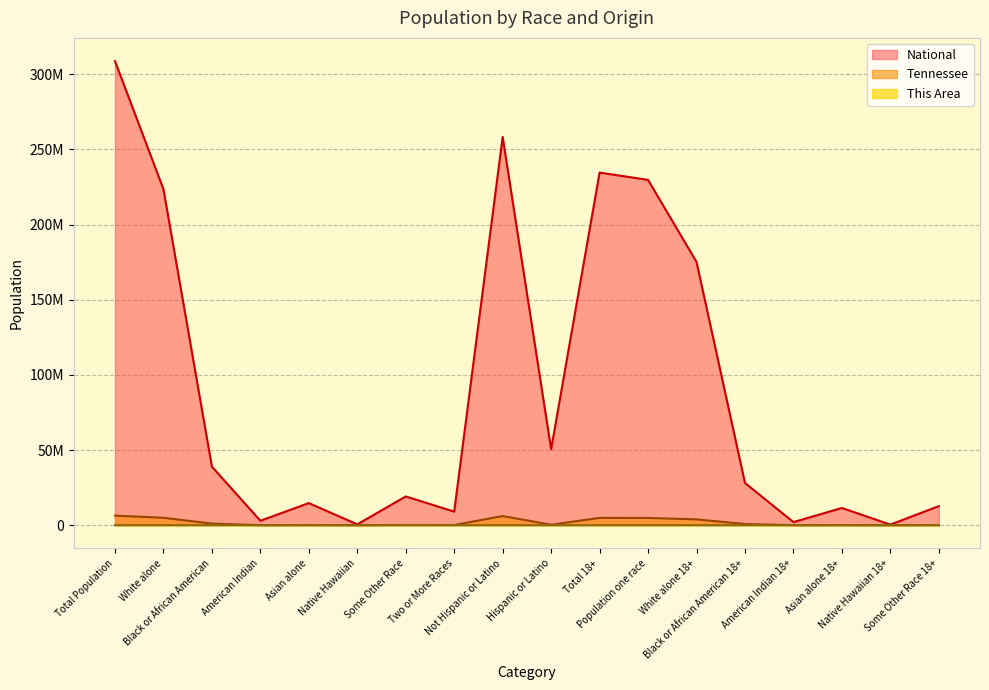

Reading left to right, what are all the values shown in this chart?

This Area: Total Population=2267.0	White alone=2009.0	Black or African American=224.0	American Indian=3.0	Asian alone=1.0	Native Hawaiian=1.0	Some Other Race=6.0	Two or More Races=23.0	Not Hispanic or Latino=2255.0	Hispanic or Latino=12.0	Total 18+=1750.0	Population one race=1733.0	White alone 18+=1574.0	Black or African American 18+=149.0	American Indian 18+=3.0	Asian alone 18+=1.0	Native Hawaiian 18+=1.0	Some Other Race 18+=5.0
Tennessee: Total Population=6346105.0	White alone=4921948.0	Black or African American=1057315.0	American Indian=19994.0	Asian alone=91242.0	Native Hawaiian=3642.0	Some Other Race=141955.0	Two or More Races=110009.0	Not Hispanic or Latino=6056046.0	Hispanic or Latino=290059.0	Total 18+=4850104.0	Population one race=4796259.0	White alone 18+=3864797.0	Black or African American 18+=755492.0	American Indian 18+=15355.0	Asian alone 18+=67894.0	Native Hawaiian 18+=2586.0	Some Other Race 18+=90135.0
National: Total Population=308745538.0	White alone=223553265.0	Black or African American=38929319.0	American Indian=2932248.0	Asian alone=14674252.0	Native Hawaiian=540013.0	Some Other Race=19107368.0	Two or More Races=9009073.0	Not Hispanic or Latino=258267944.0	Hispanic or Latino=50477594.0	Total 18+=234564071.0	Population one race=229723394.0	White alone 18+=175134916.0	Black or African American 18+=28088003.0	American Indian 18+=2043876.0	Asian alone 18+=11422616.0	Native Hawaiian 18+=382409.0	Some Other Race 18+=12651574.0